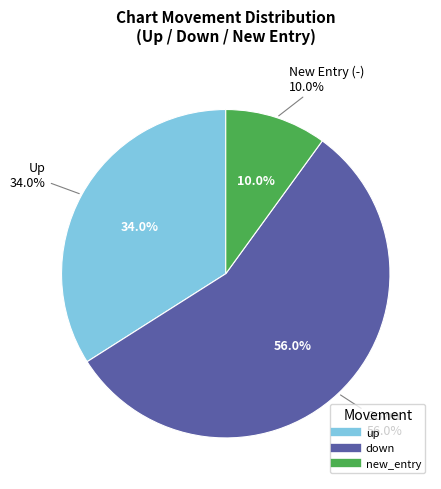

Is the sum of up and down greater than half?

Yes